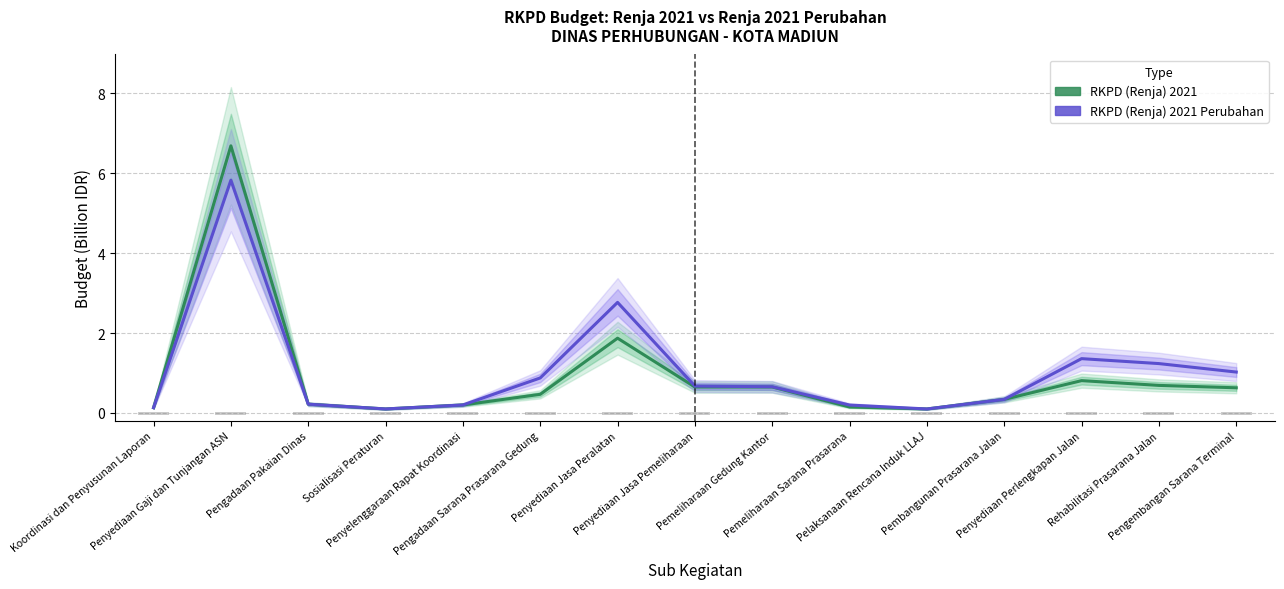

List the series in order of their peak value, highest first.

RKPD (Renja) 2021, RKPD (Renja) 2021 Perubahan